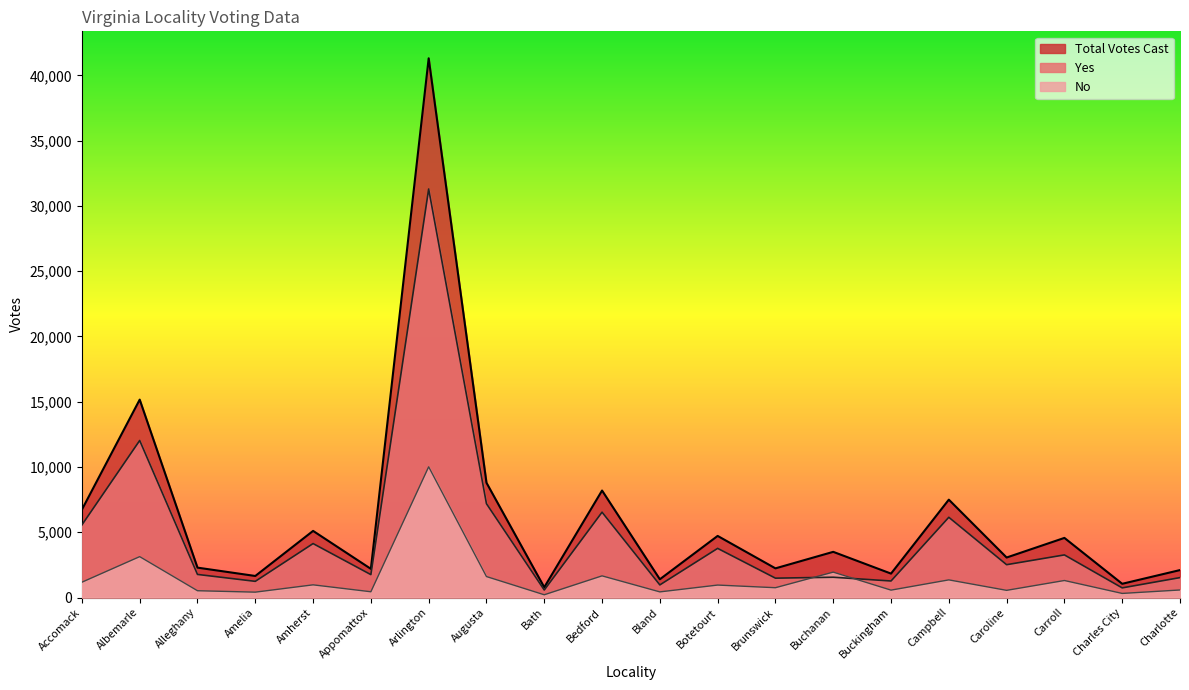

At how many categories does at least one series exceed 33833?

1